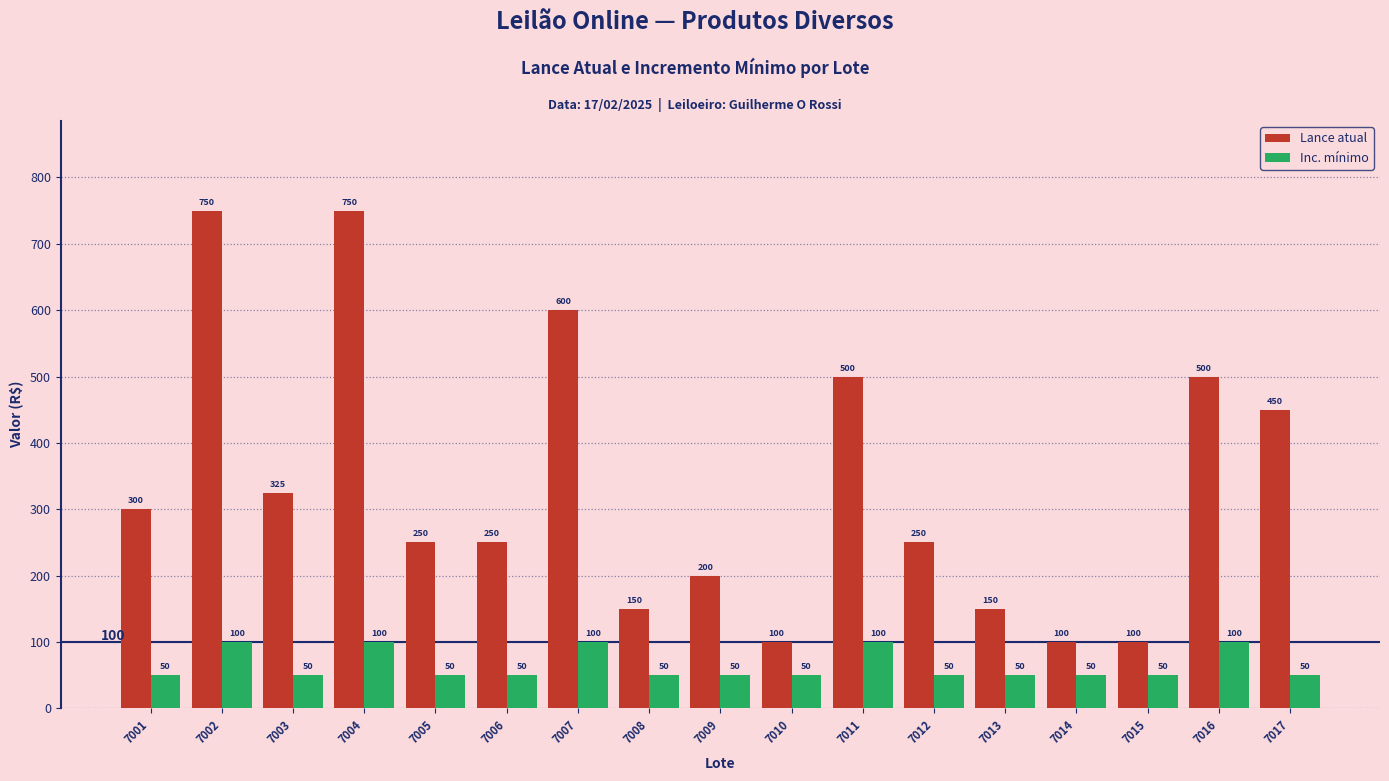

Is the value of Inc. mínimo at 7004 greater than the value of Lance atual at 7012?

No